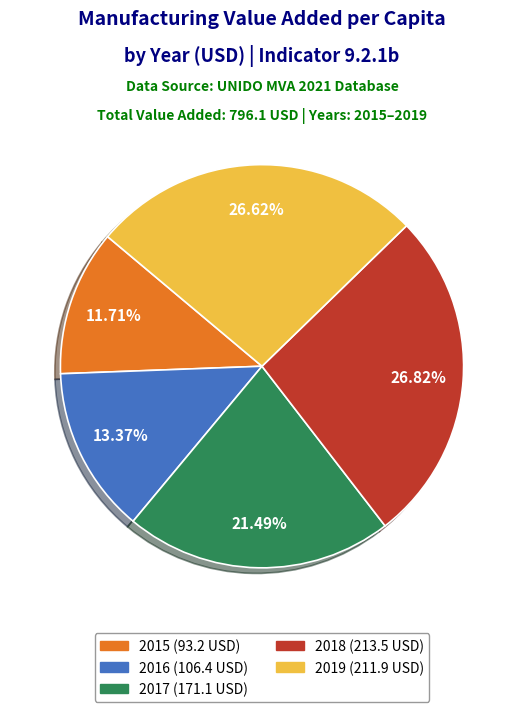

What percentage is NOT represented by 2016?

86.6%